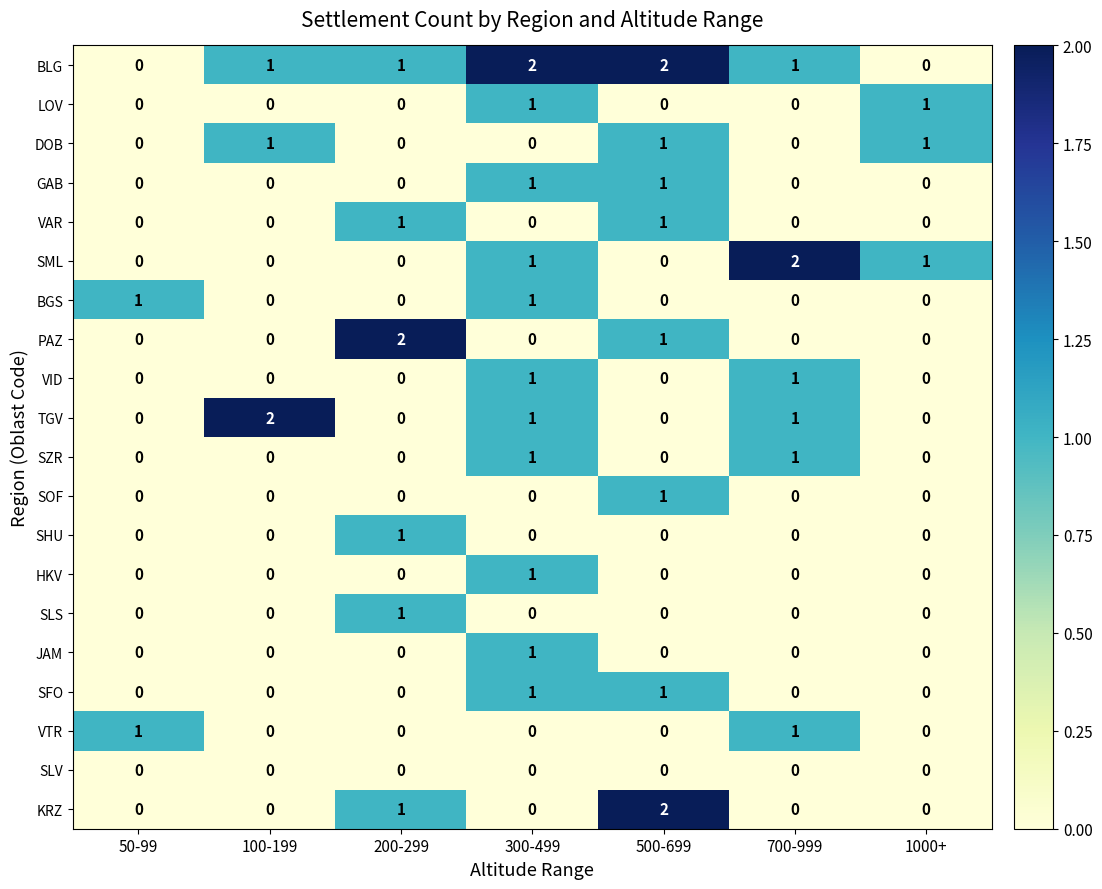

At how many categories does at least one series exceed 0?

7